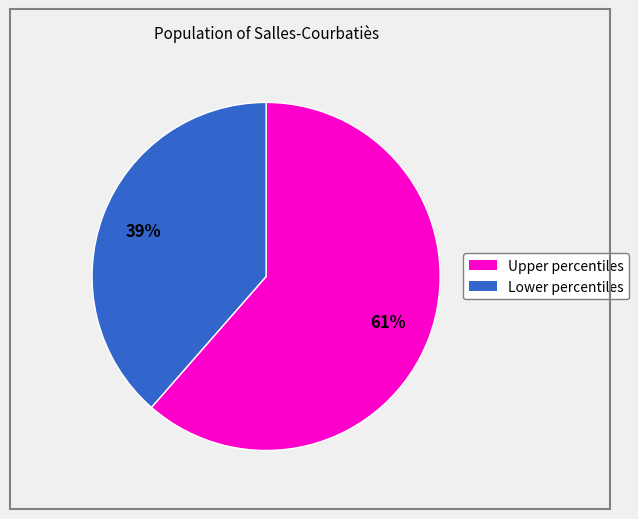

Does any single category account for the majority?

Yes